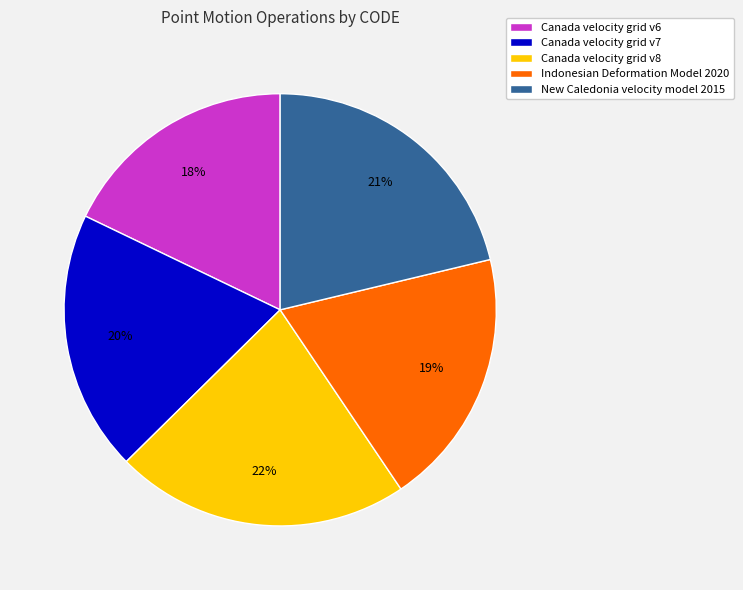

Combined, do Canada velocity grid v6 and New Caledonia velocity model 2015 account for over 50%?

No